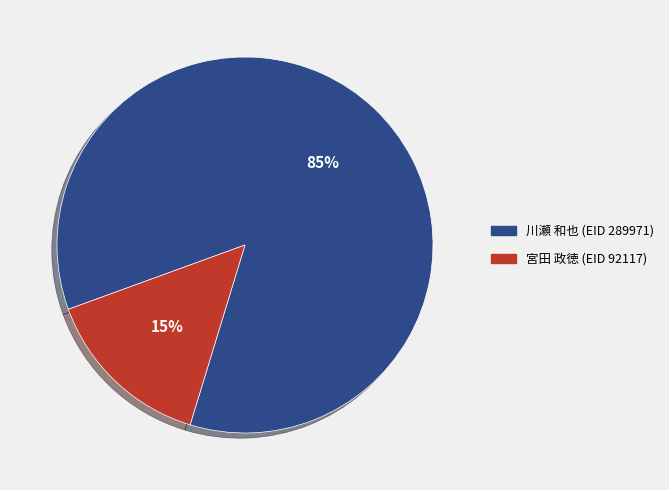

How many slices are in this pie chart?

2